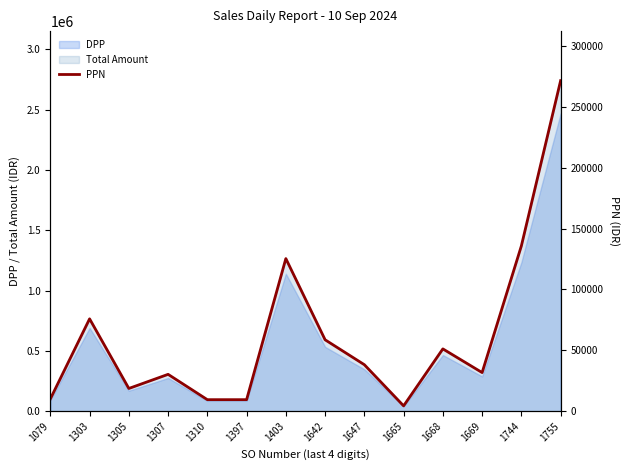

Reading left to right, what are all the values shown in this chart?

1079=10067.6	1303=75851.6	1305=18650.9	1307=30257.8	1310=9445.6	1397=9445.6	1403=125353.6	1642=58644.0	1647=38173.1	1665=4362.6	1668=51164.3	1669=31713.1	1744=135745.5	1755=271491.0